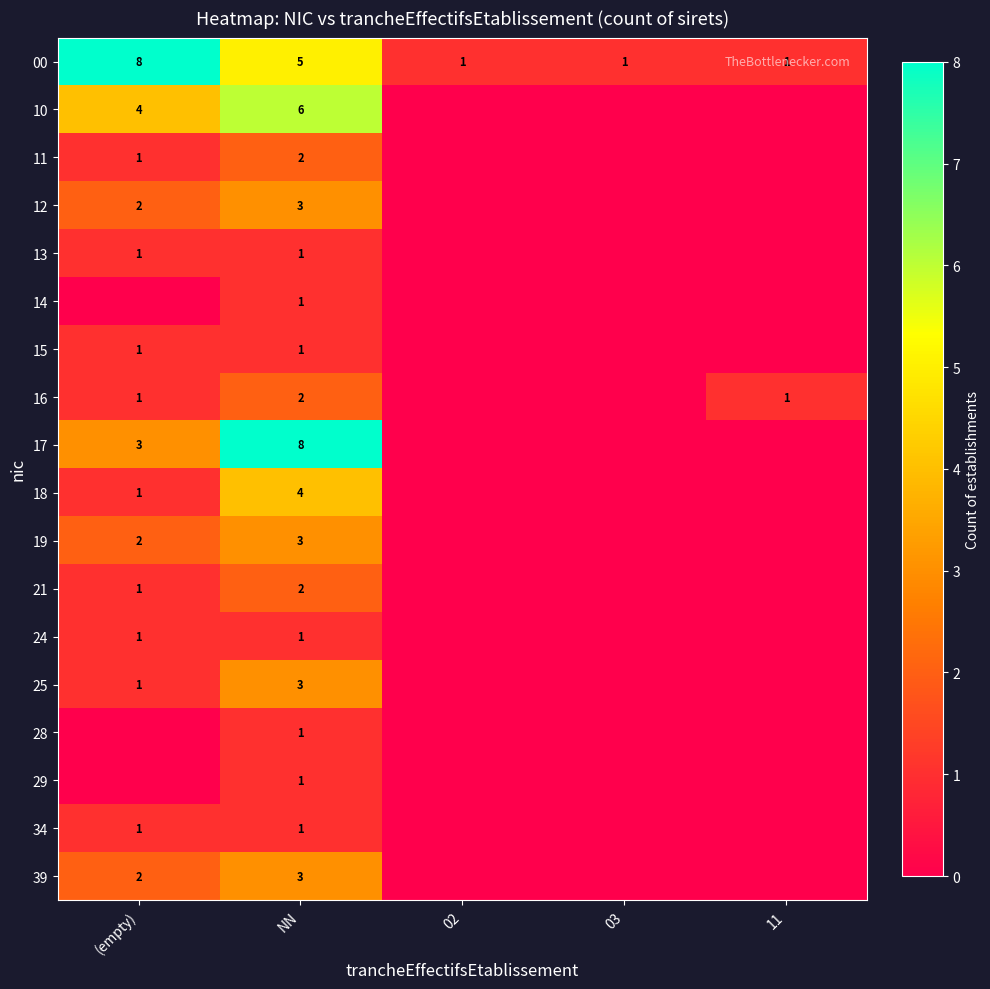

What is the total value across all series at 11?

2